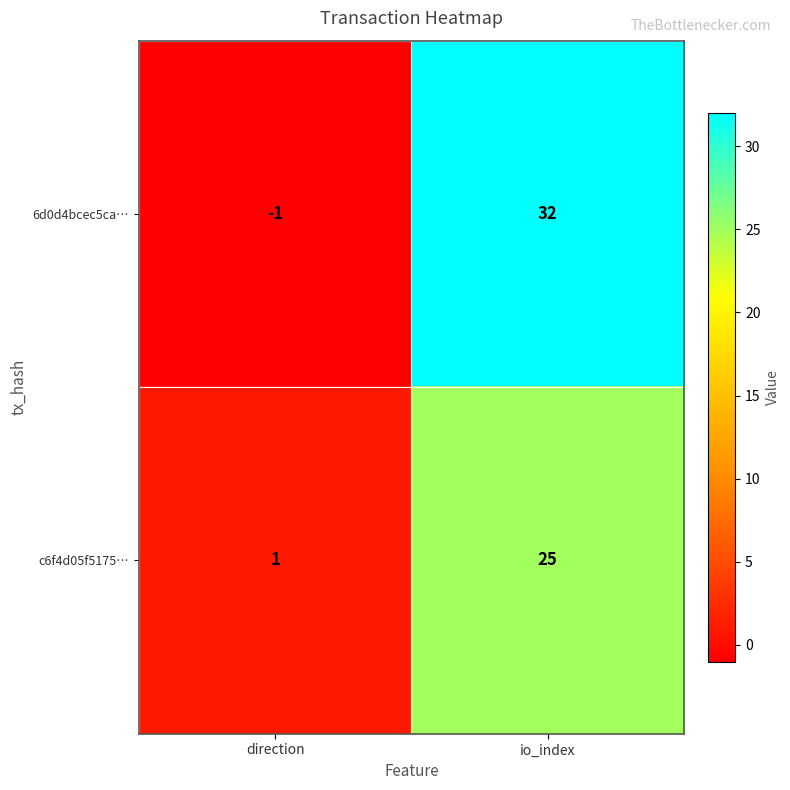

How many data points does each series have?

2